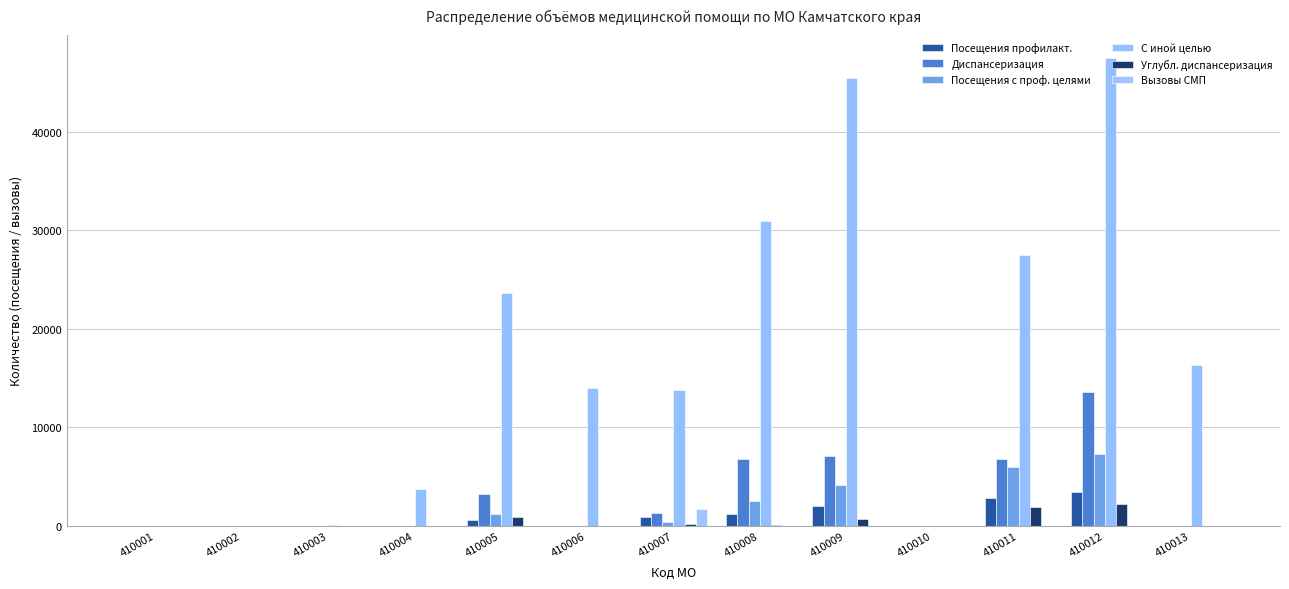

What is the difference between the Углубл. диспансеризация values at 410004 and 410005?

864